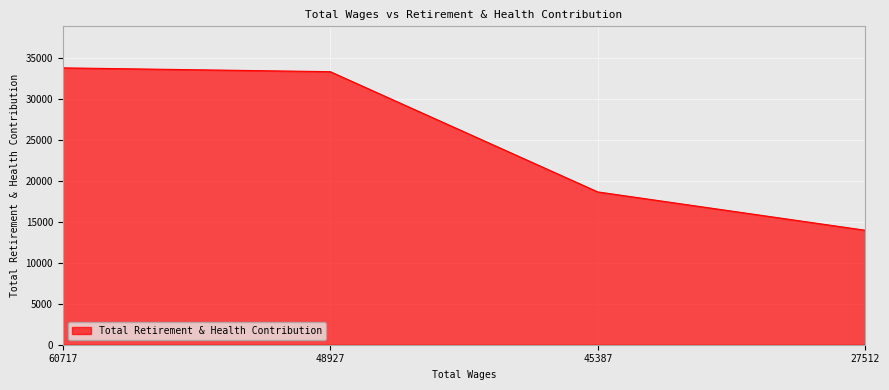

Rank the categories by value from highest to lowest.

60717, 48927, 45387, 27512